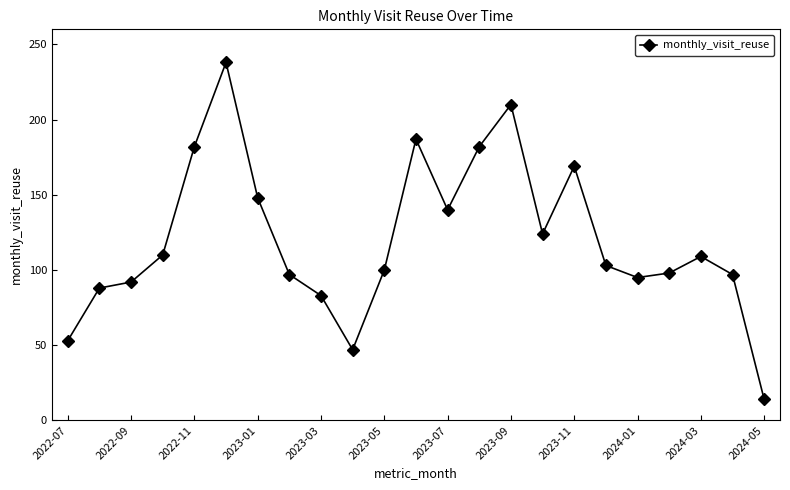

What is the value of the 9th point from the left?

83